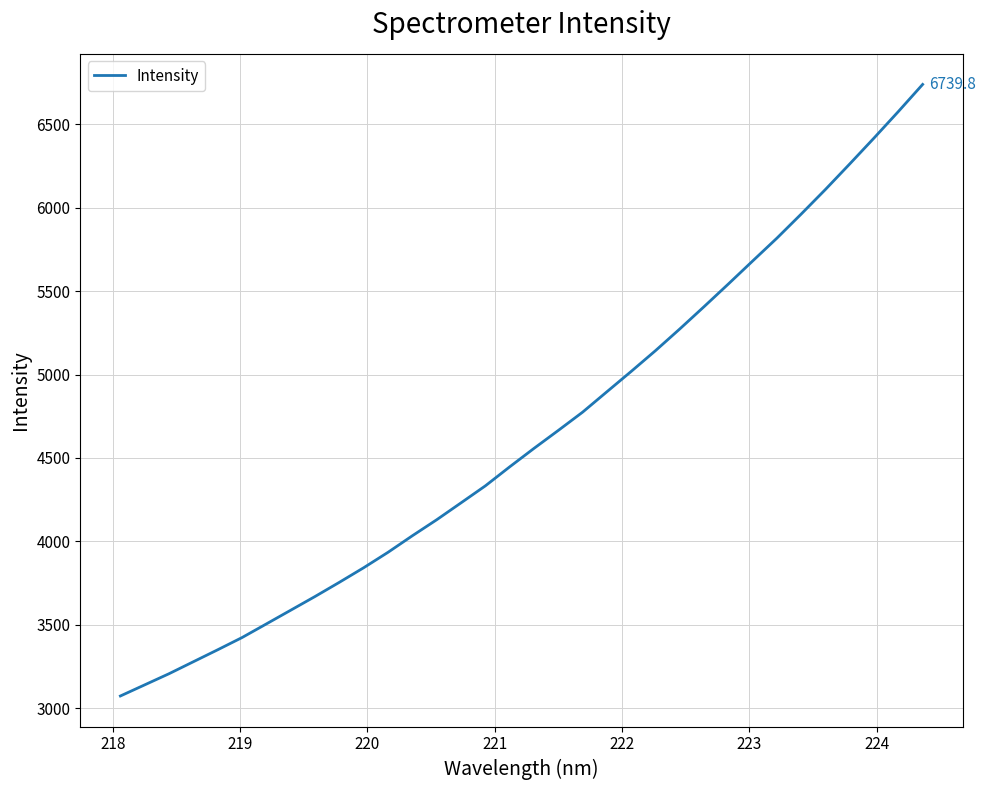

What is the difference between the maximum and minimum values?

3667.0